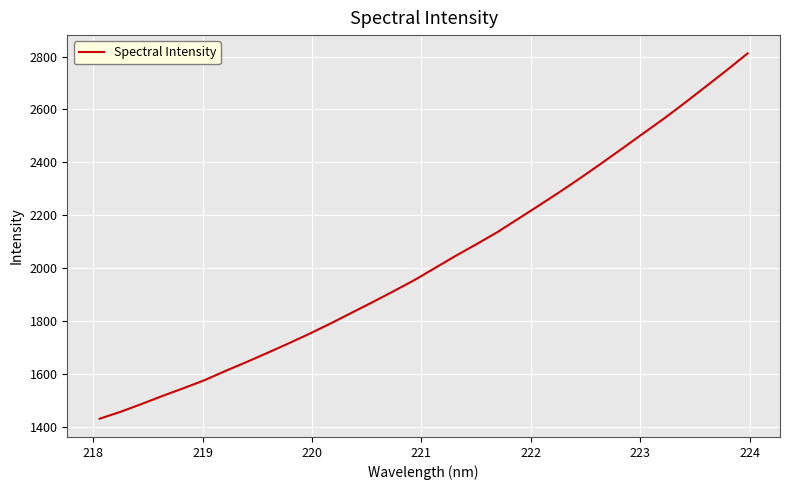

What is the minimum value shown in the chart?

1430.6